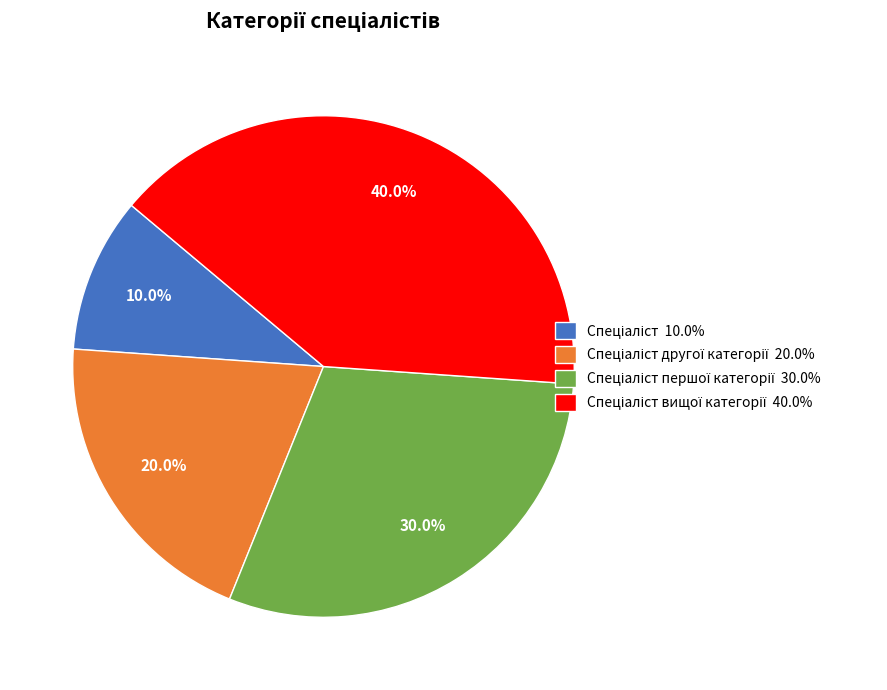

To the nearest percent, what is the average slice percentage?

25%